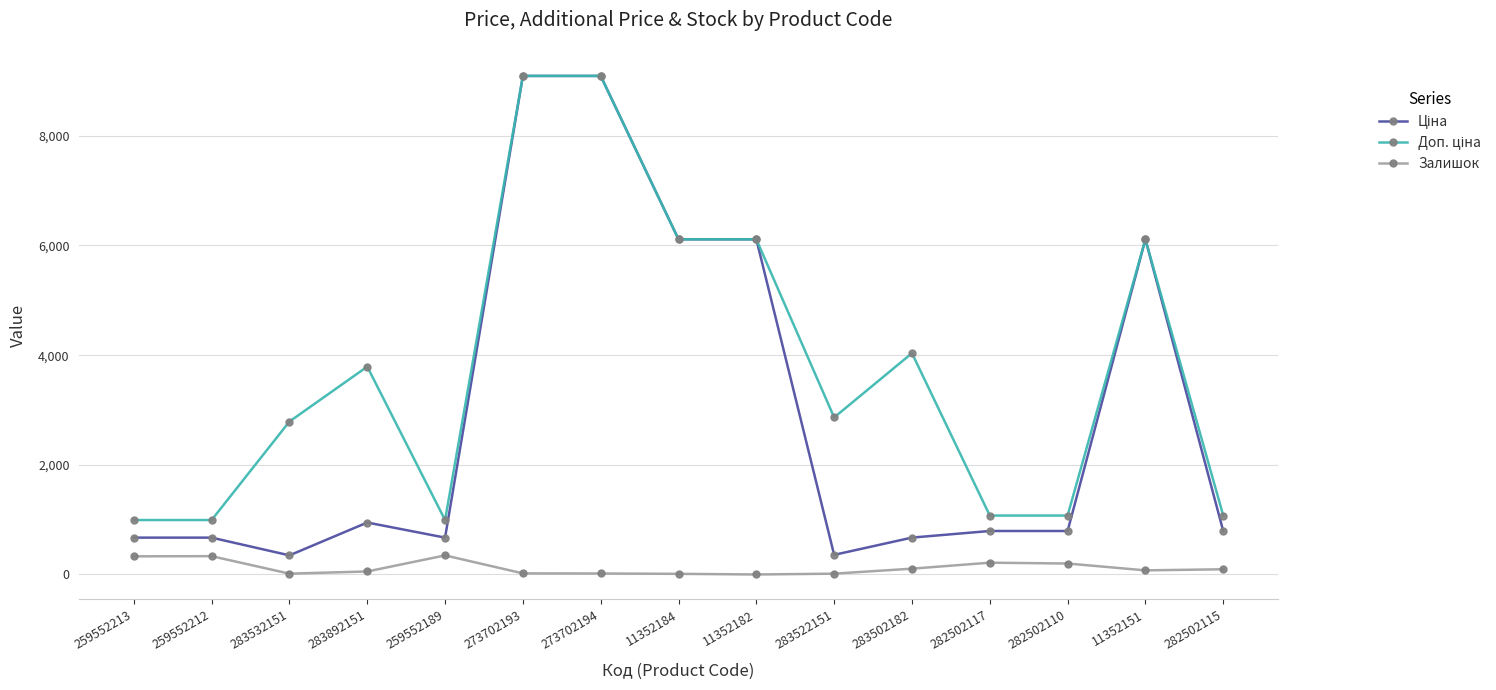

What is the sum of all Залишок values?

1839.0